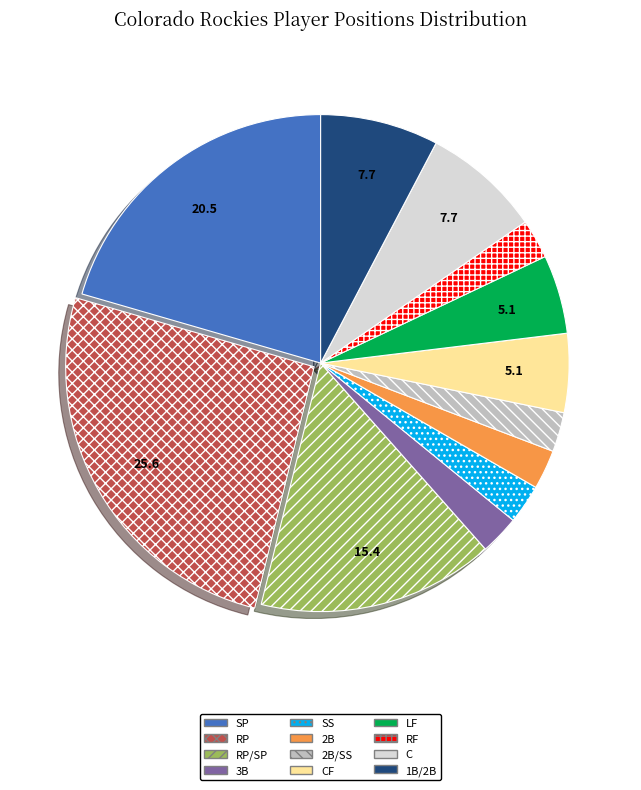

Is the sum of 2B and C greater than half?

No